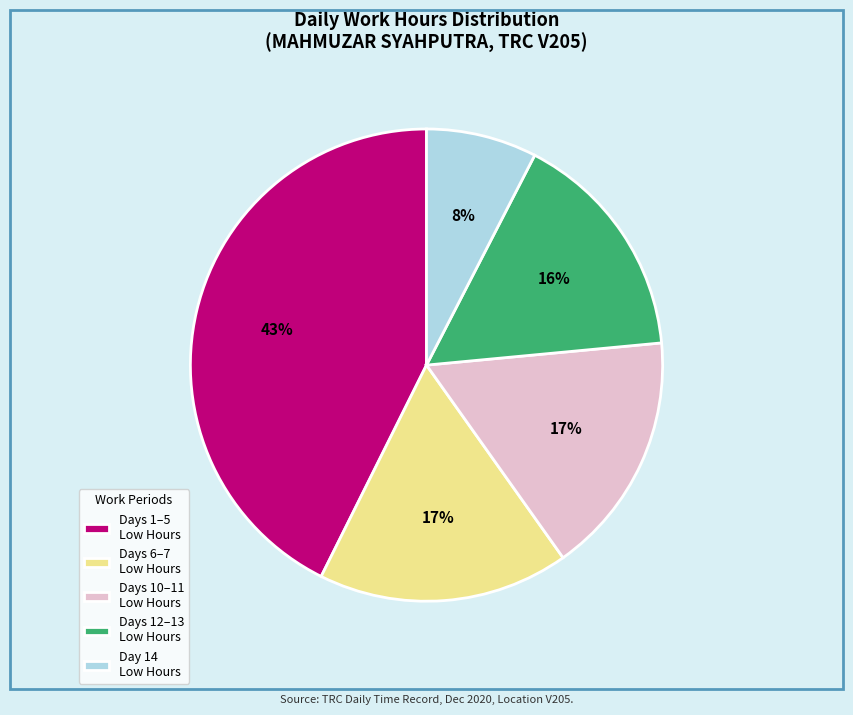

Do Days 6–7 Low Hours and Days 1–5 Low Hours together represent more than half of the pie?

Yes